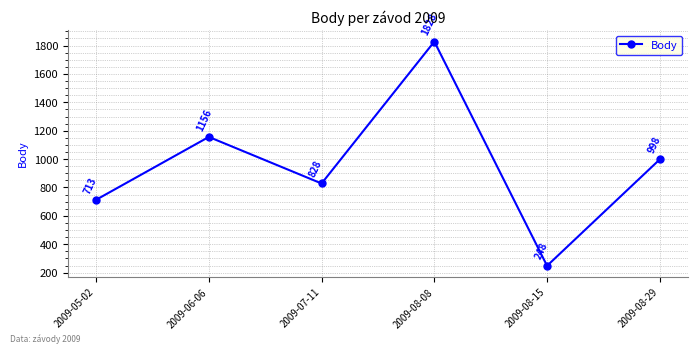

The value at 2009-05-02 is 713. True or false?

True